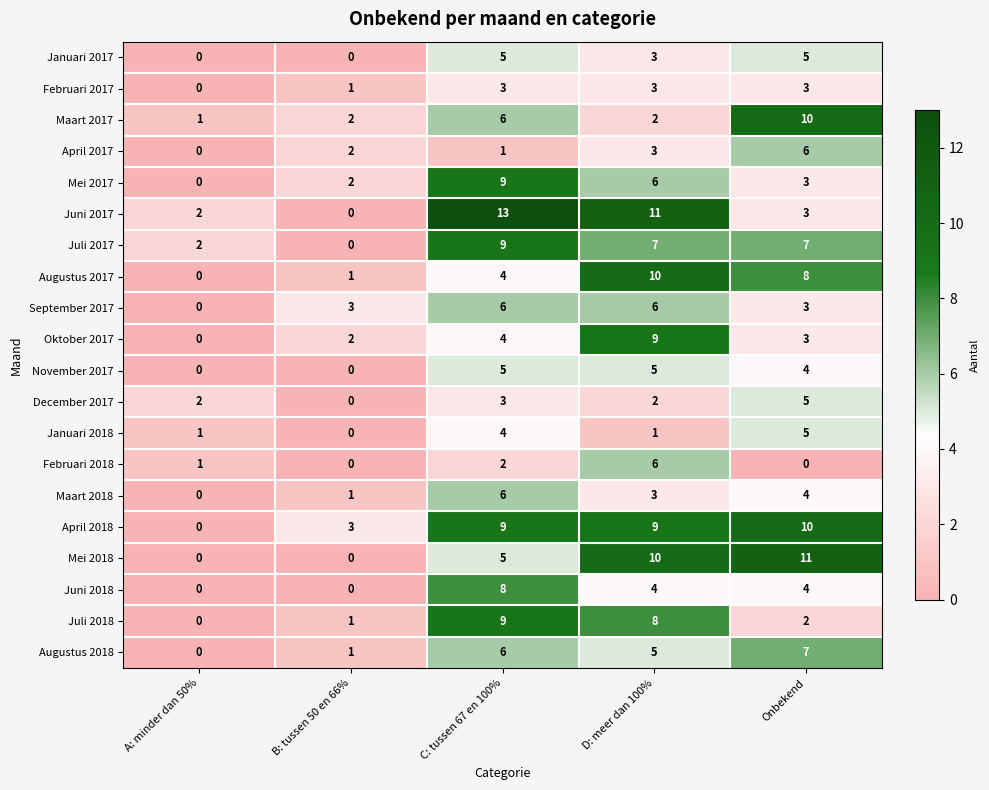

Which series has the largest total across all categories?

April 2018